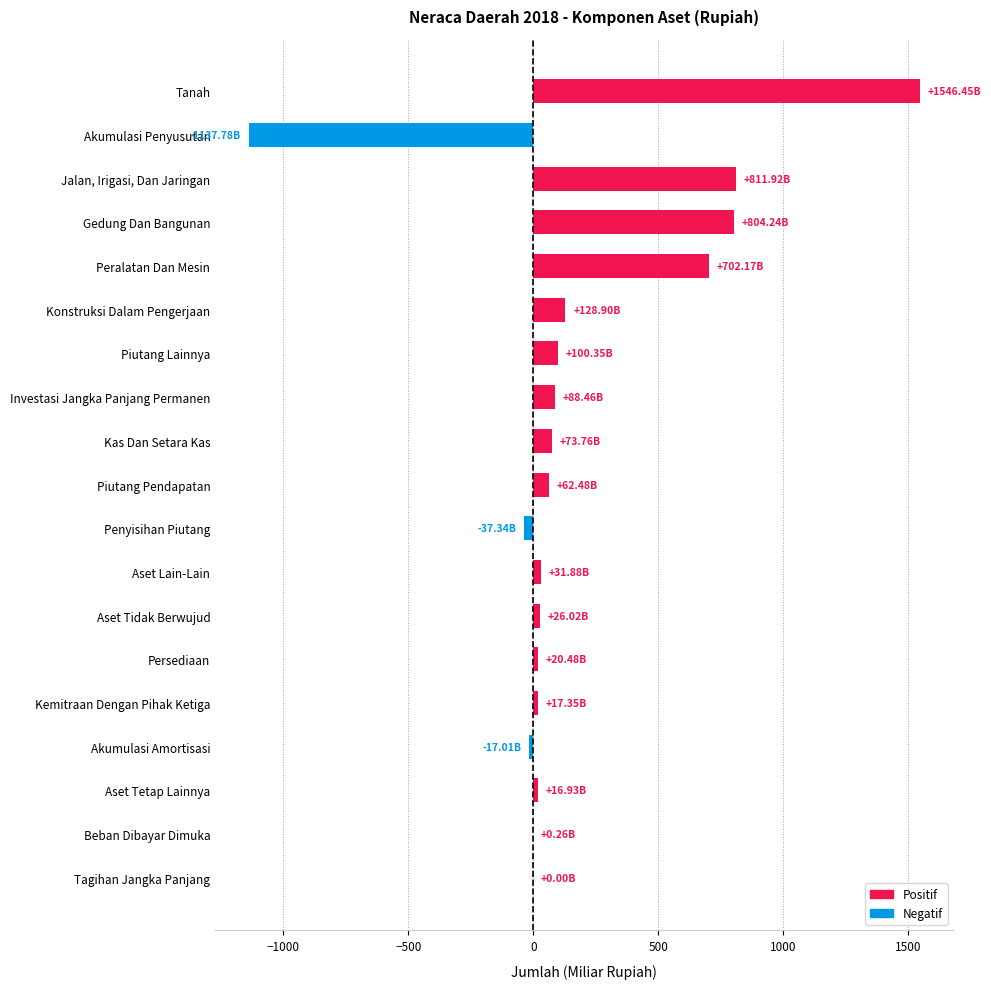

What is the sum of the values at Gedung Dan Bangunan and Konstruksi Dalam Pengerjaan?

933.1